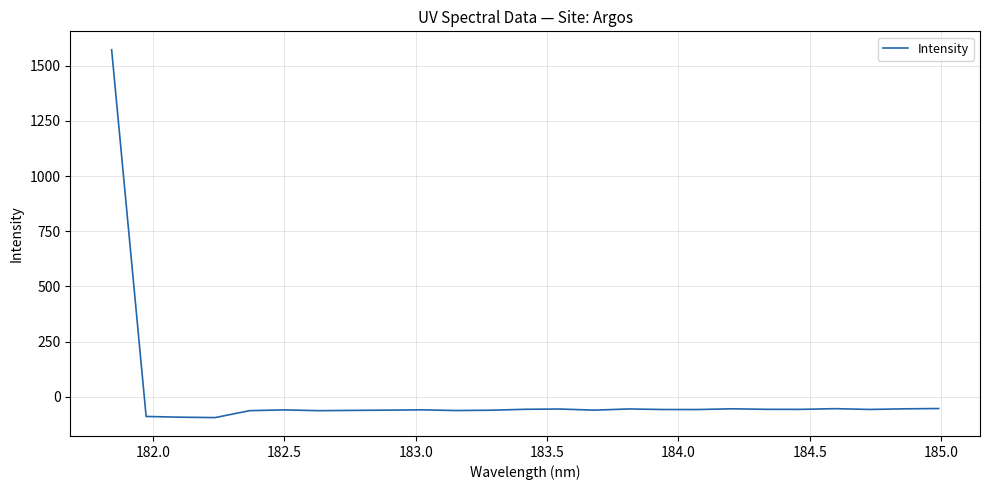

What is the difference between the maximum and minimum values?

1665.3